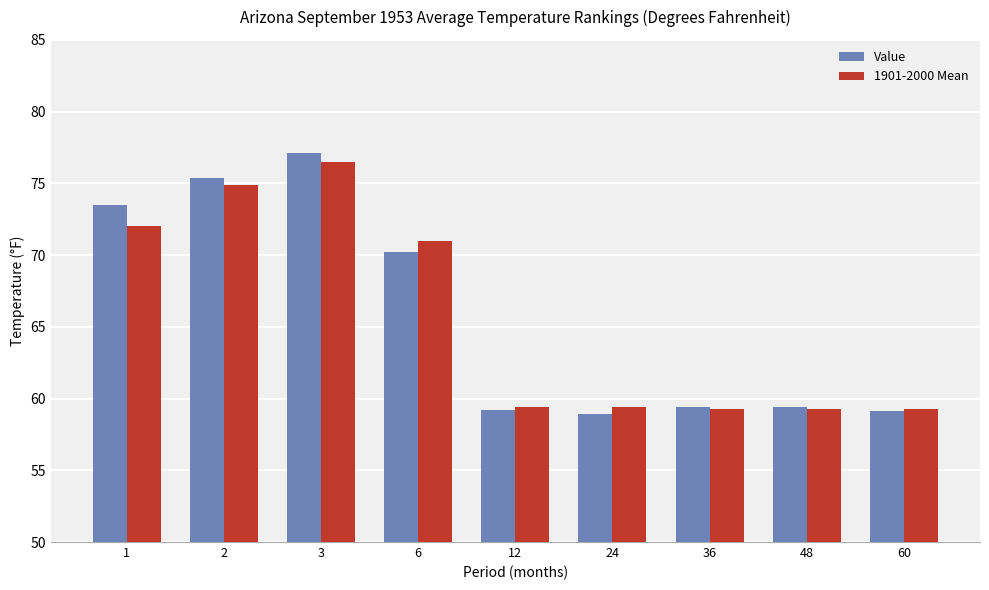

Rank the series by their maximum value, from highest to lowest.

Value, 1901-2000 Mean